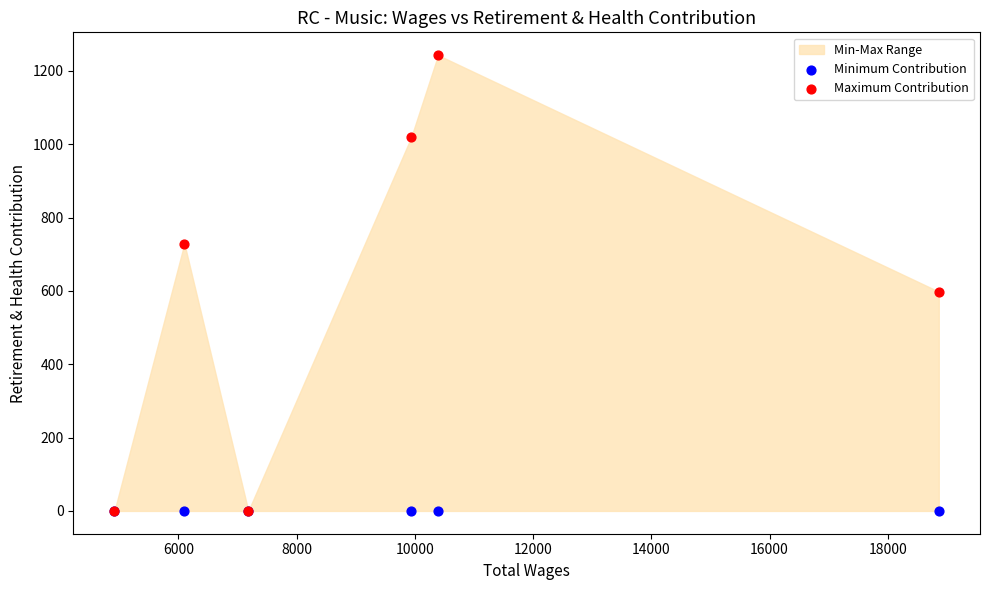

Which series reaches the maximum Y coordinate?

Maximum Contribution